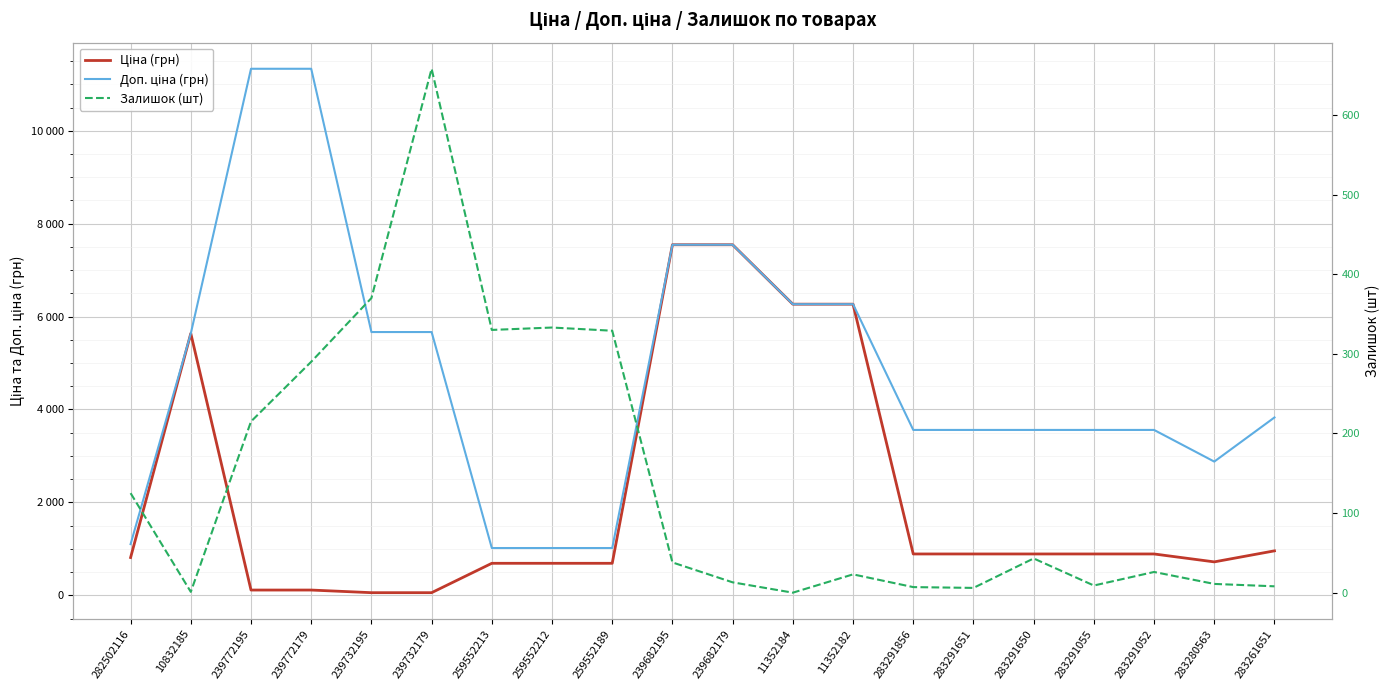

What is the difference between the second highest and second lowest values in the Ціна (грн) series?

7489.2